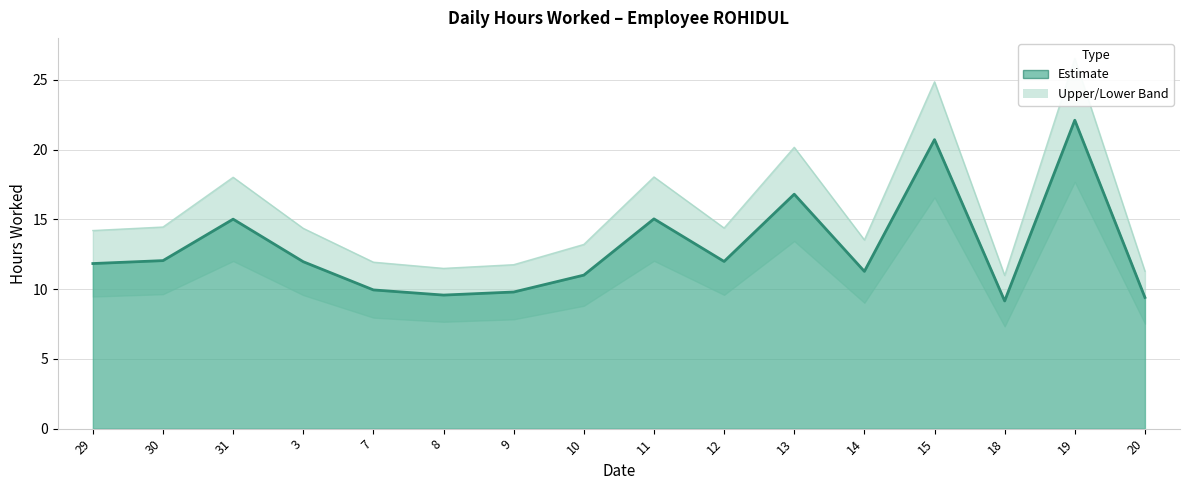

Reading right to left, transcribe all the data shown in this chart.

20=9.4	19=22.1	18=9.2	15=20.7	14=11.3	13=16.8	12=12.0	11=15.0	10=11.0	9=9.8	8=9.6	7=9.9	3=12.0	31=15.0	30=12.0	29=11.8